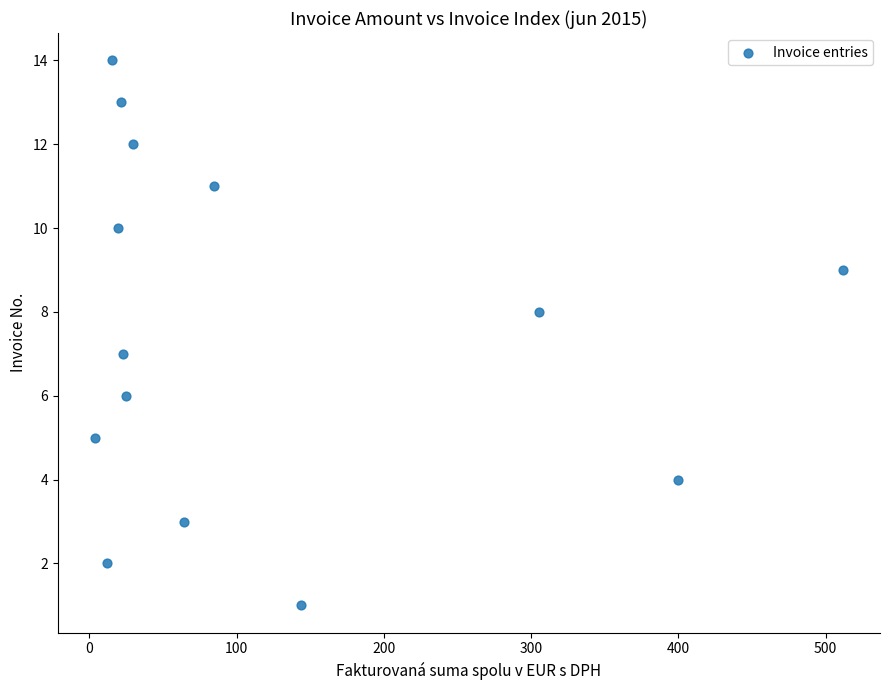

What is the range of Y values (max minus min)?

13